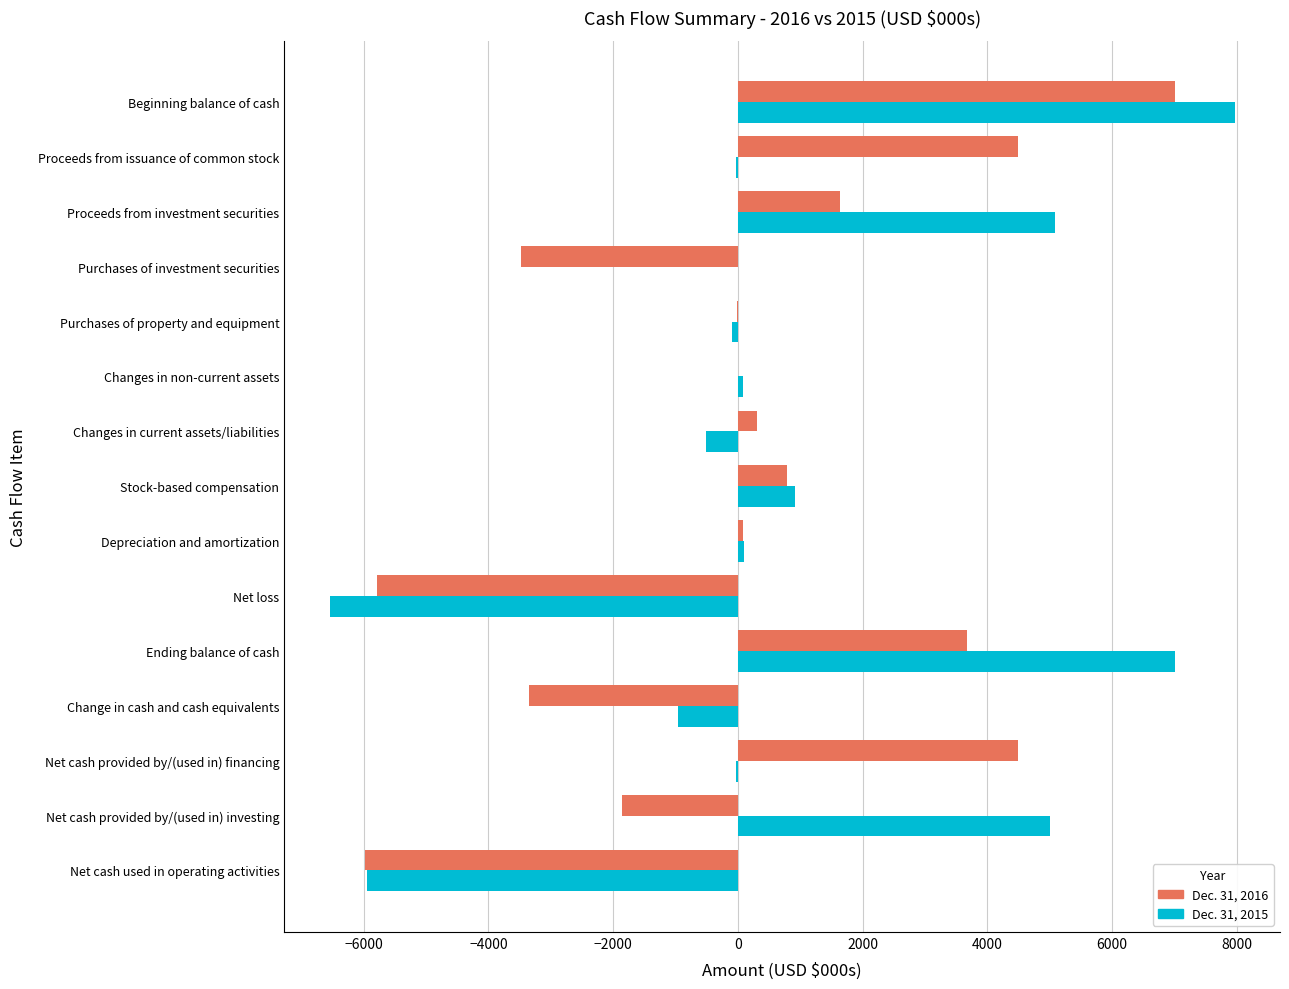

Is it true that Dec. 31, 2015 equals -1671 at Change in cash and cash equivalents?

False